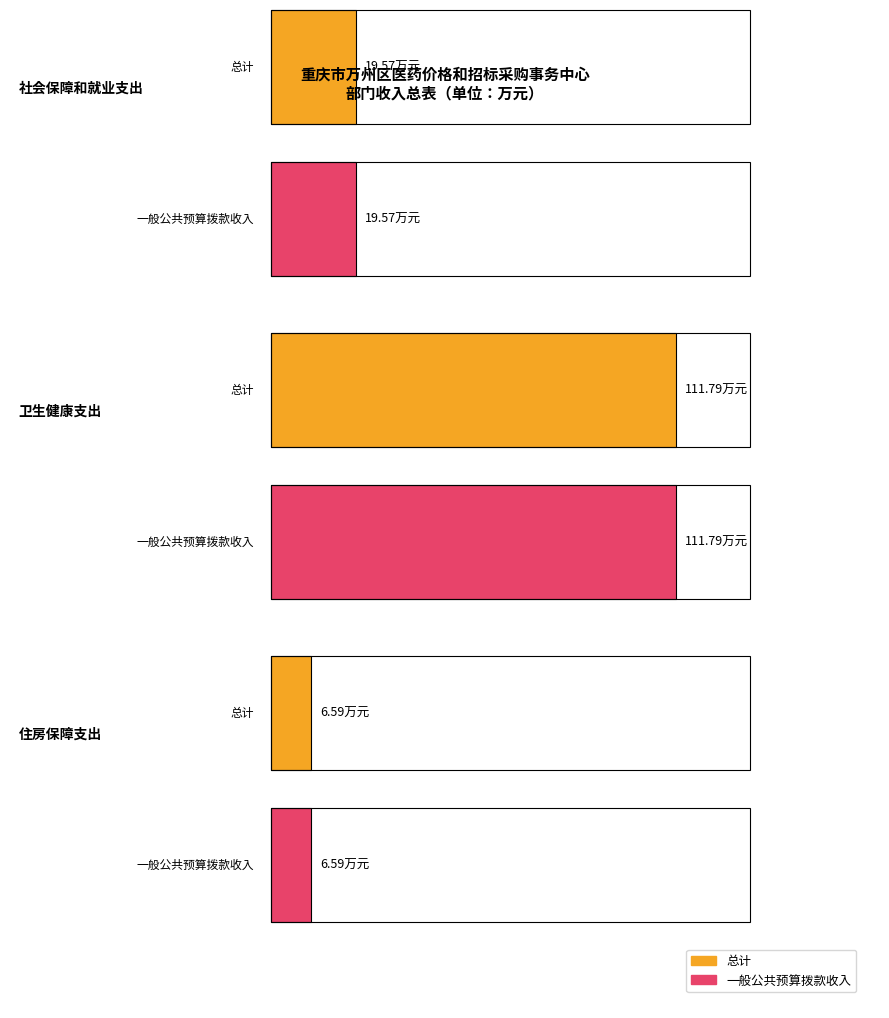

At which category is the sum across all series the highest?

卫生健康支出